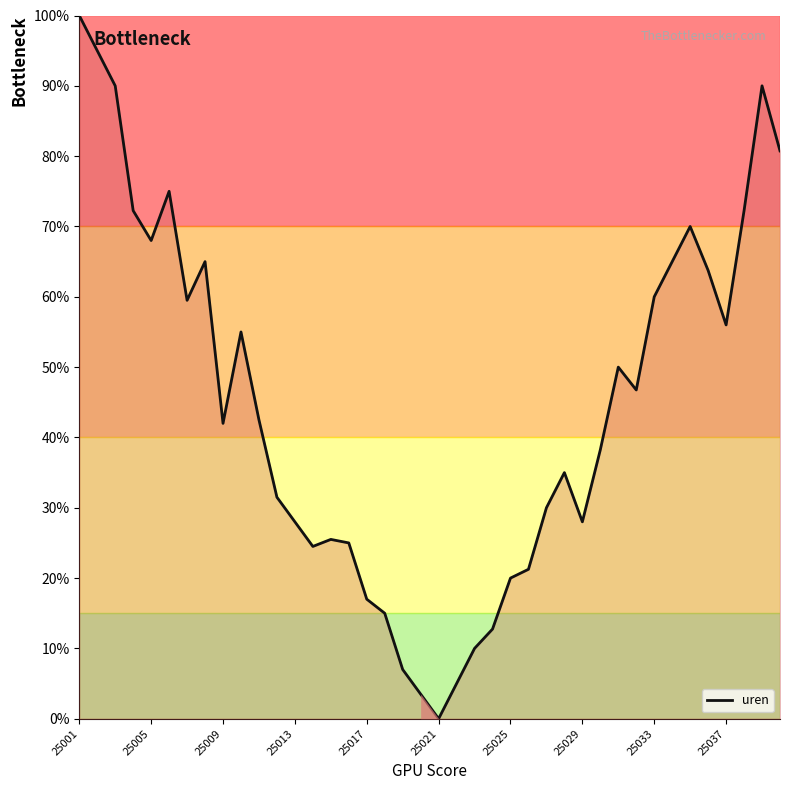

What is the difference between the maximum and minimum values?

100.0